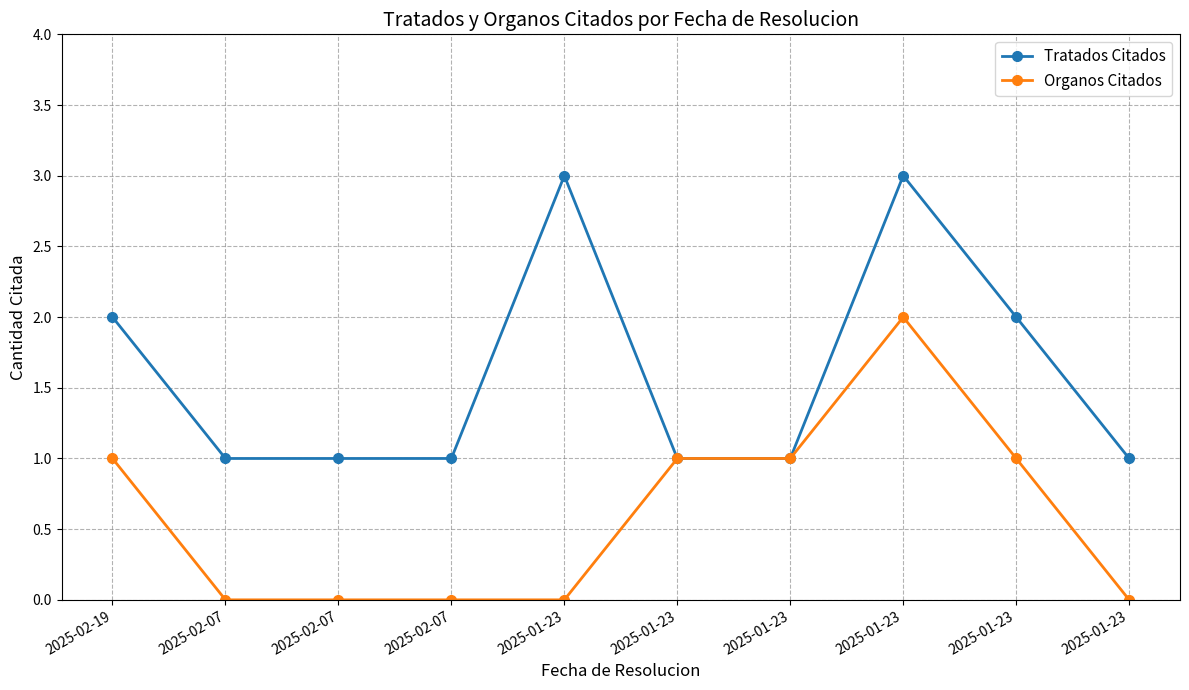

Is it true that Organos Citados equals 0 at 2025-02-07?

True